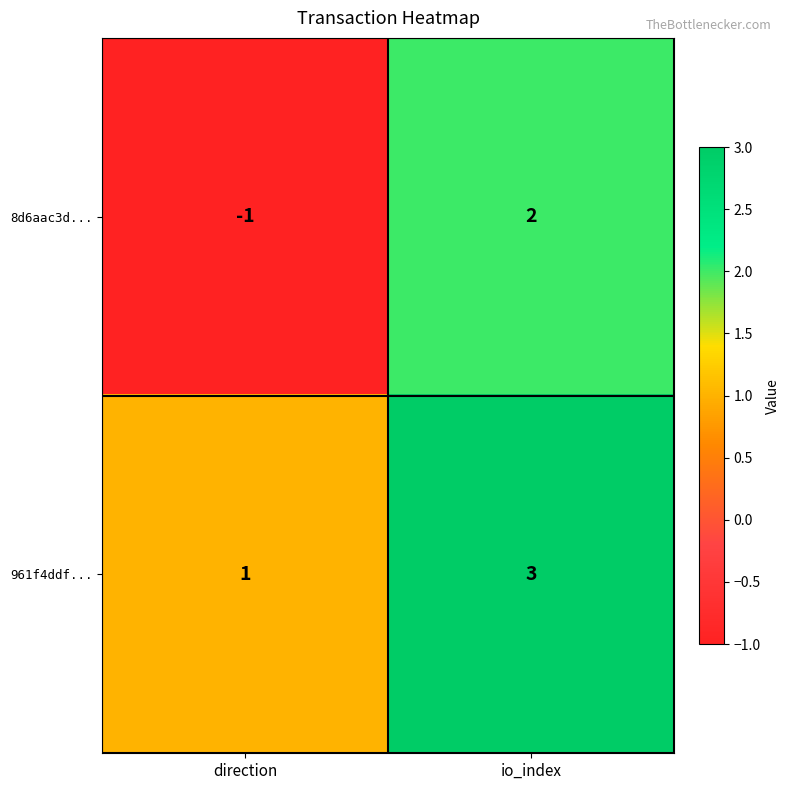

Reading left to right, list all the values displayed in this chart.

8d6aac3d...: -1	2
961f4ddf...: 1	3